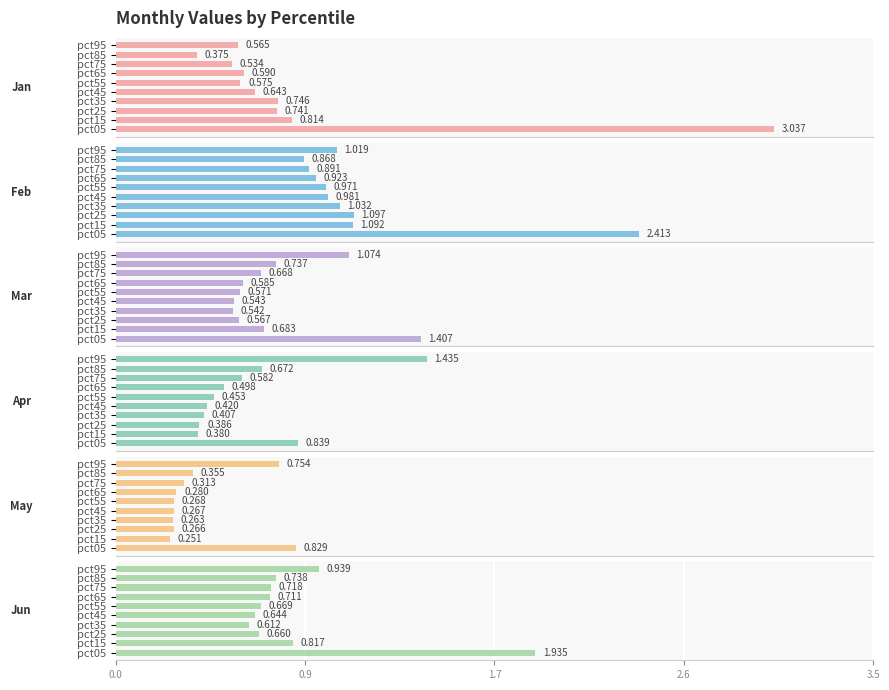

What position from the left is 0.9?

2